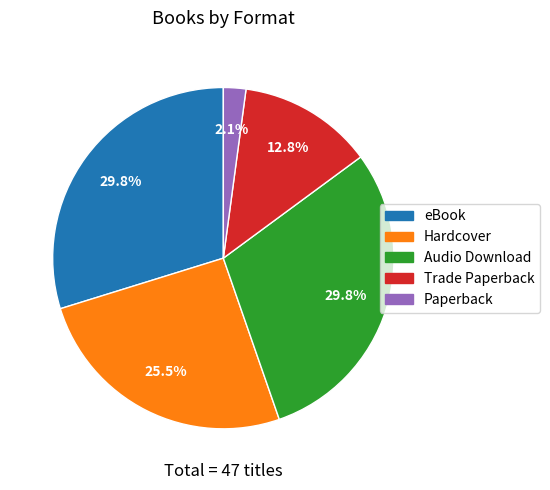

How many slices are in this pie chart?

5